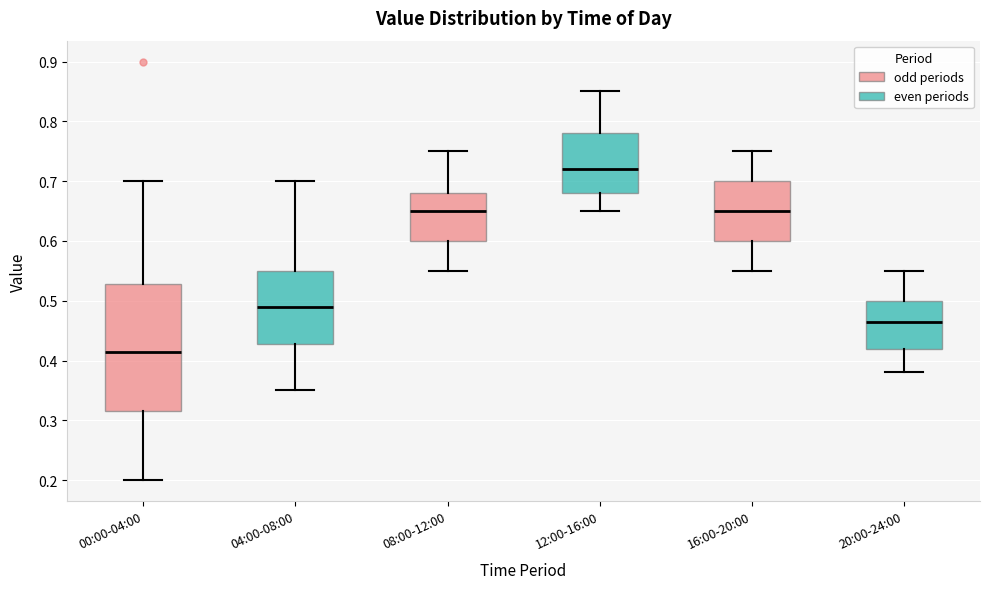

Reading left to right, transcribe this box plot: for each box, give where its median line is, the range the box spans, and where its two whiskers end, as read against the y-axis. The values are not printed on the chart, so give them approximately, as read against the axis.

00:00-04:00: median 0.42, box 0.32 to 0.53, whiskers 0.20 to 0.70
04:00-08:00: median 0.49, box 0.43 to 0.55, whiskers 0.35 to 0.70
08:00-12:00: median 0.65, box 0.60 to 0.68, whiskers 0.55 to 0.75
12:00-16:00: median 0.72, box 0.68 to 0.78, whiskers 0.65 to 0.85
16:00-20:00: median 0.65, box 0.60 to 0.70, whiskers 0.55 to 0.75
20:00-24:00: median 0.47, box 0.42 to 0.50, whiskers 0.38 to 0.55